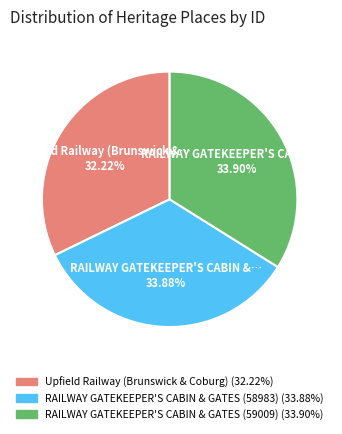

Approximately how many times larger is the value at RAILWAY GATEKEEPER'S CABIN & GATES (59009) compared to Upfield Railway (Brunswick & Coburg)?

1.1